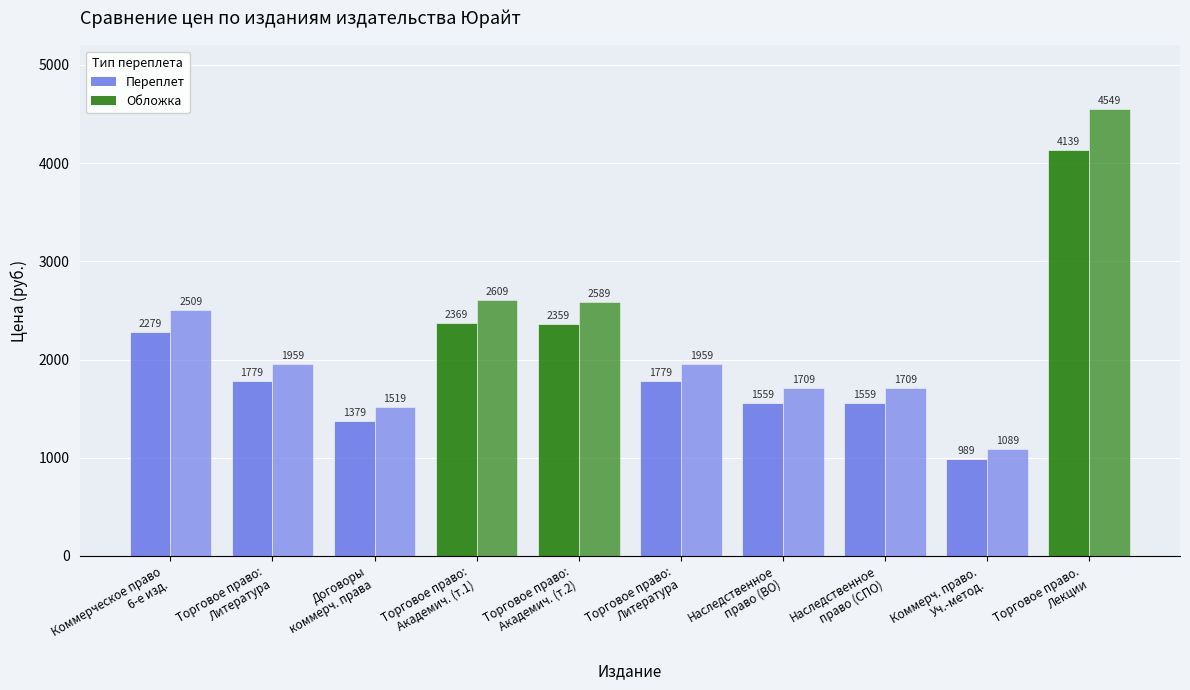

How many distinct data groups are displayed?

2